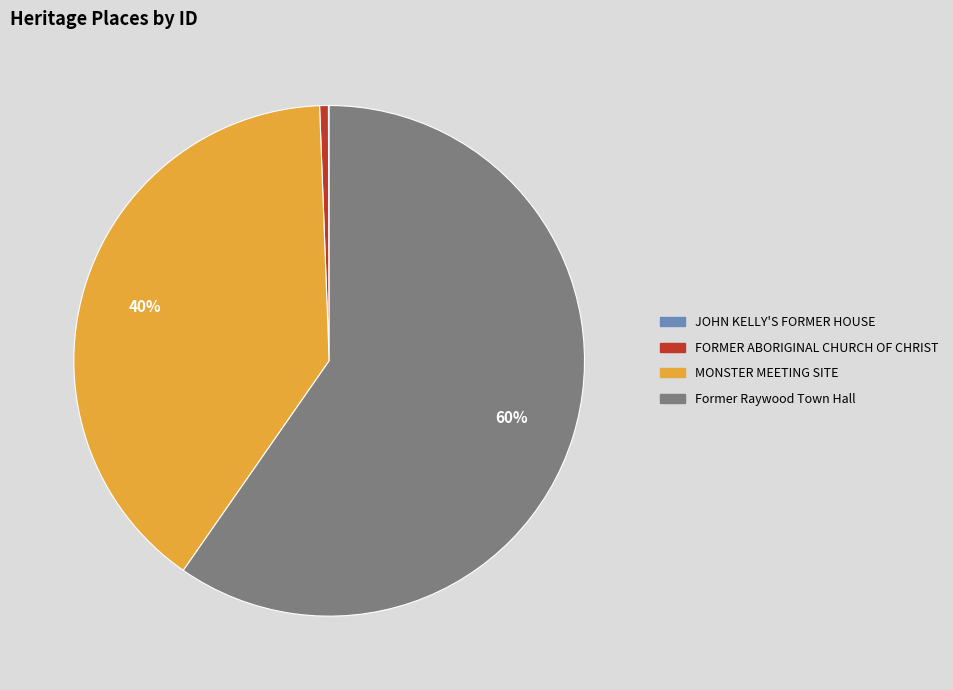

To the nearest percent, what percentage of the pie is MONSTER MEETING SITE?

40%